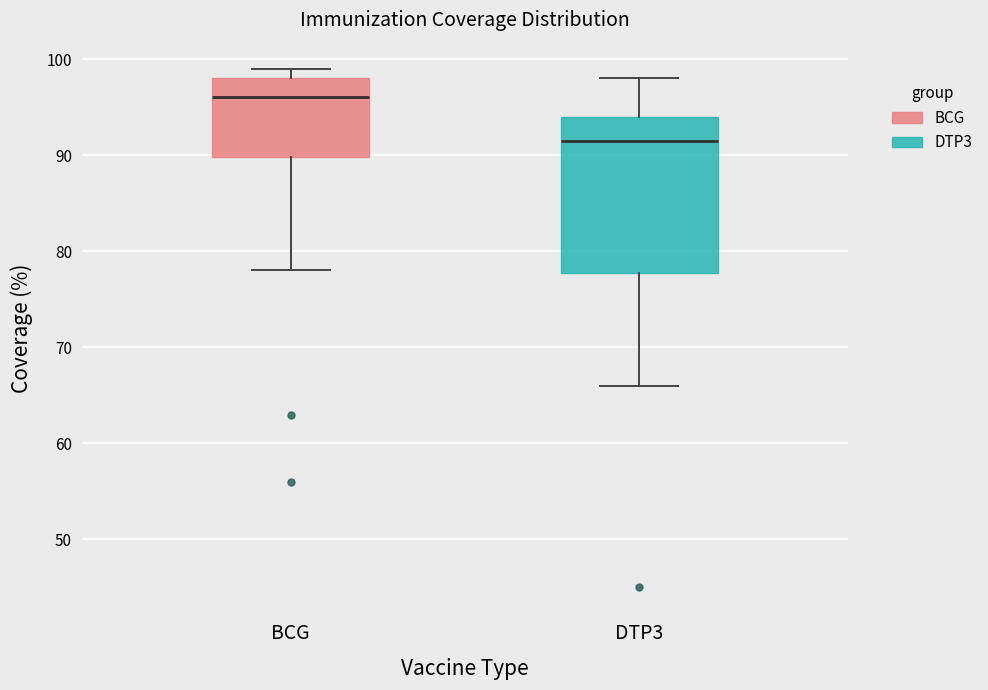

Which box has the lowest median line?

DTP3